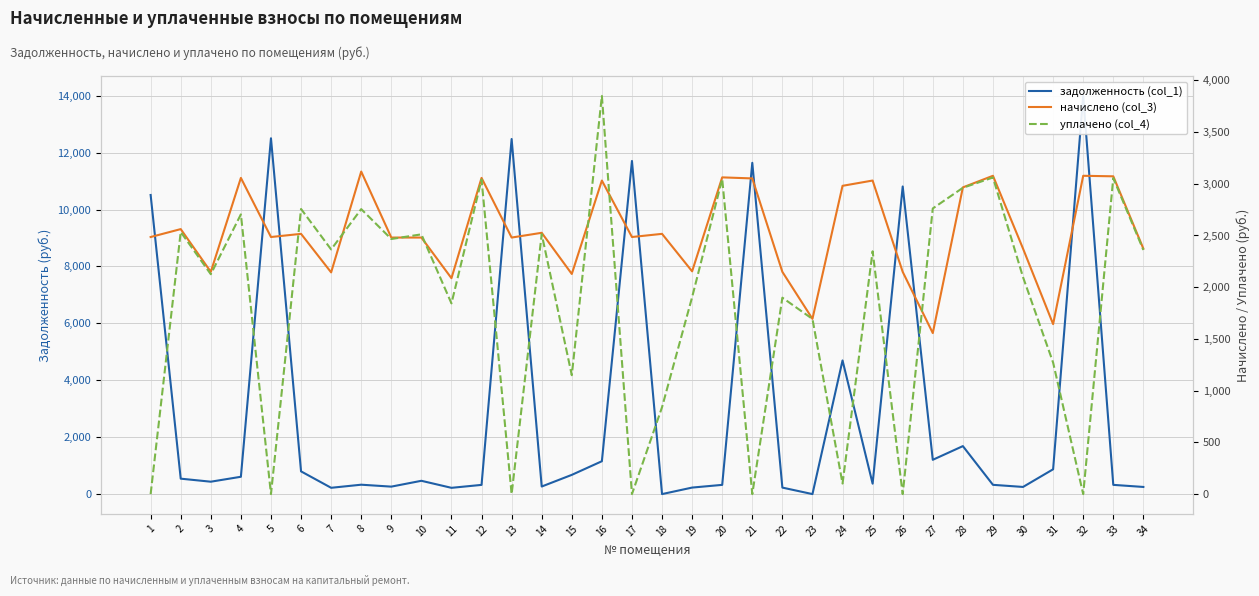

Where is начислено (col_3) nearest to the value 2337?

30